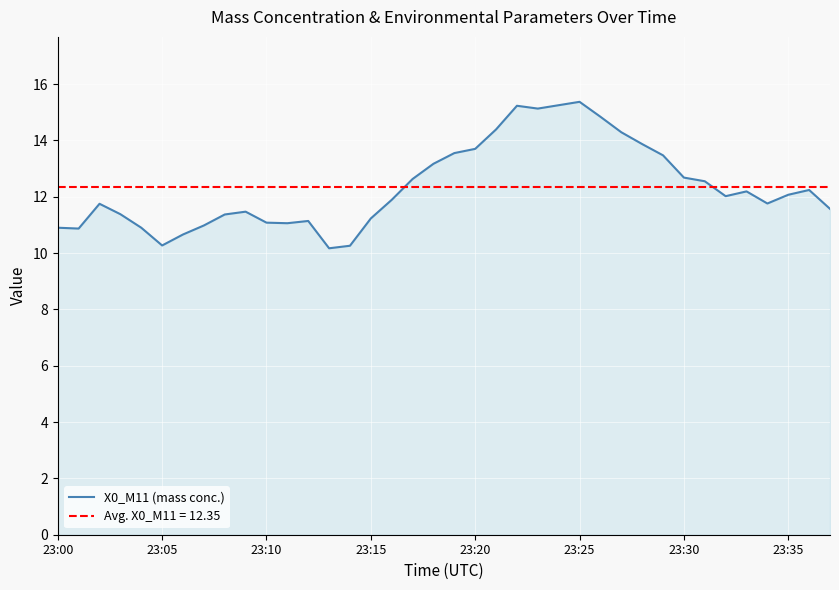

The value at 13 is 13.9. True or false?

False